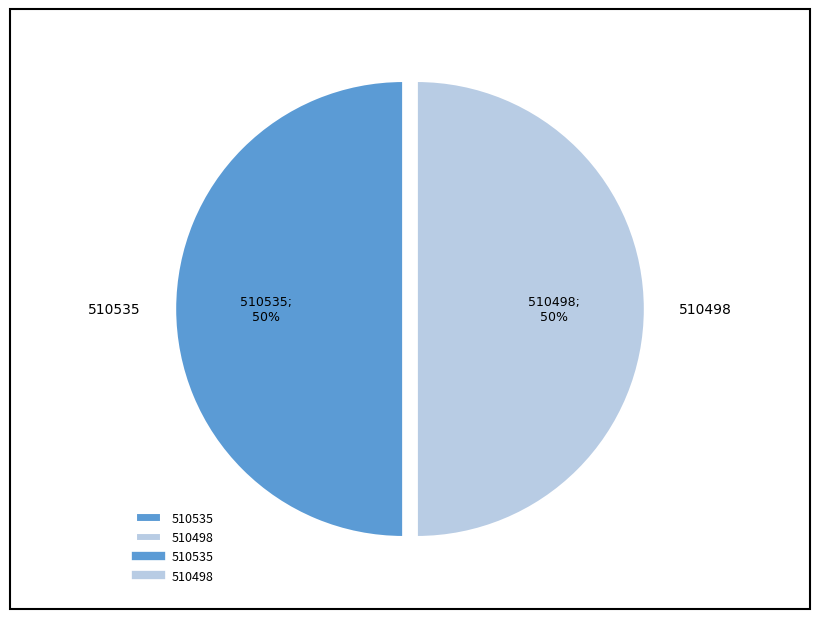

Combined, do 510498 and 510535 account for over 50%?

Yes